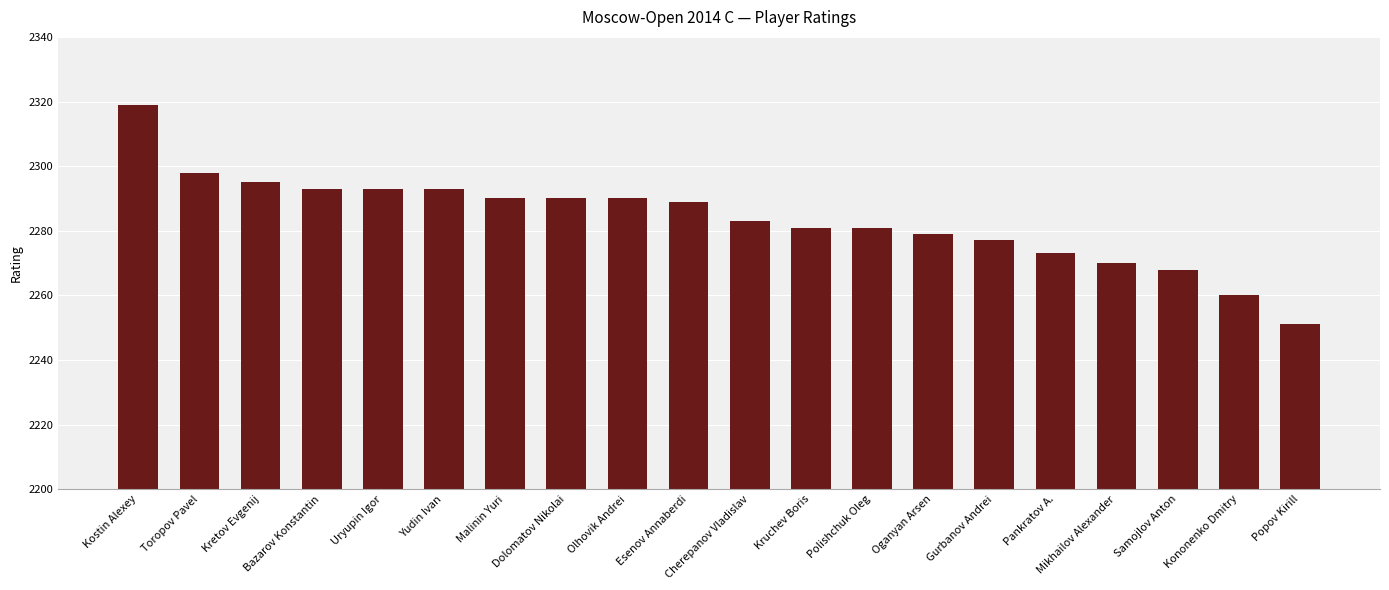

Reading left to right, transcribe all the data shown in this chart.

2319	2298	2295	2293	2293	2293	2290	2290	2290	2289	2283	2281	2281	2279	2277	2273	2270	2268	2260	2251